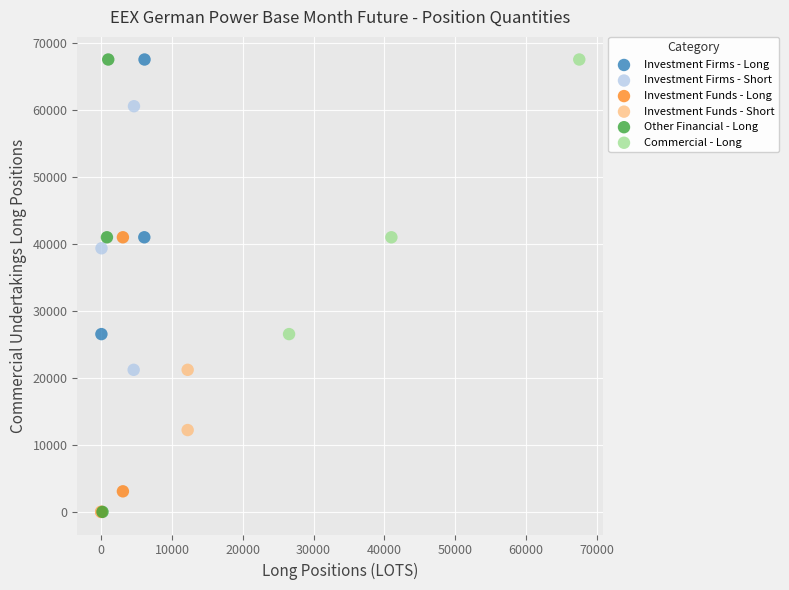

What are all the series names shown in the legend?

Investment Firms - Long, Investment Firms - Short, Investment Funds - Long, Investment Funds - Short, Other Financial - Long, Commercial - Long